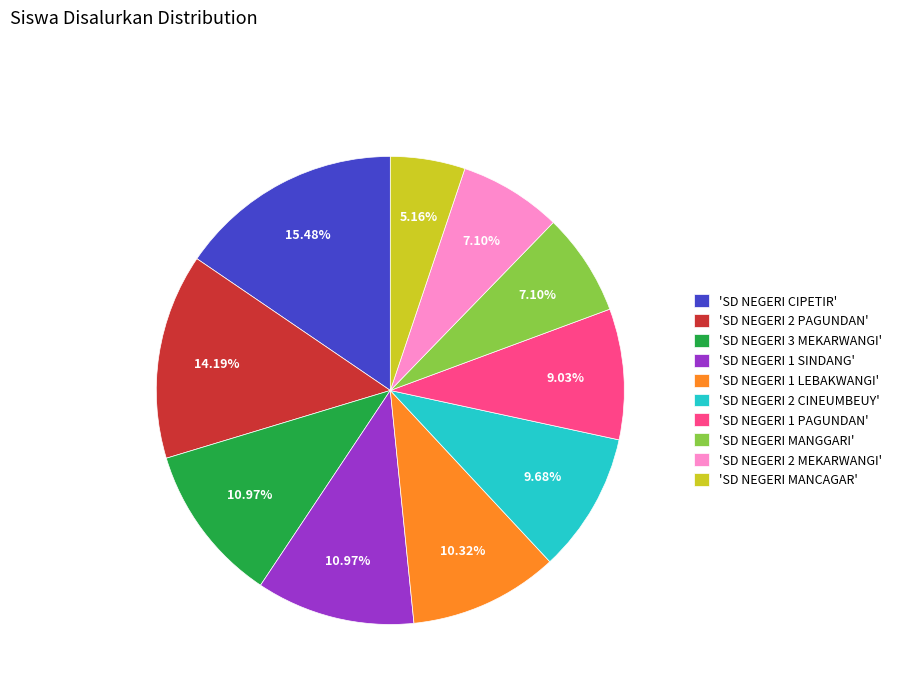

Which slice is the smallest?

'SD NEGERI MANCAGAR'